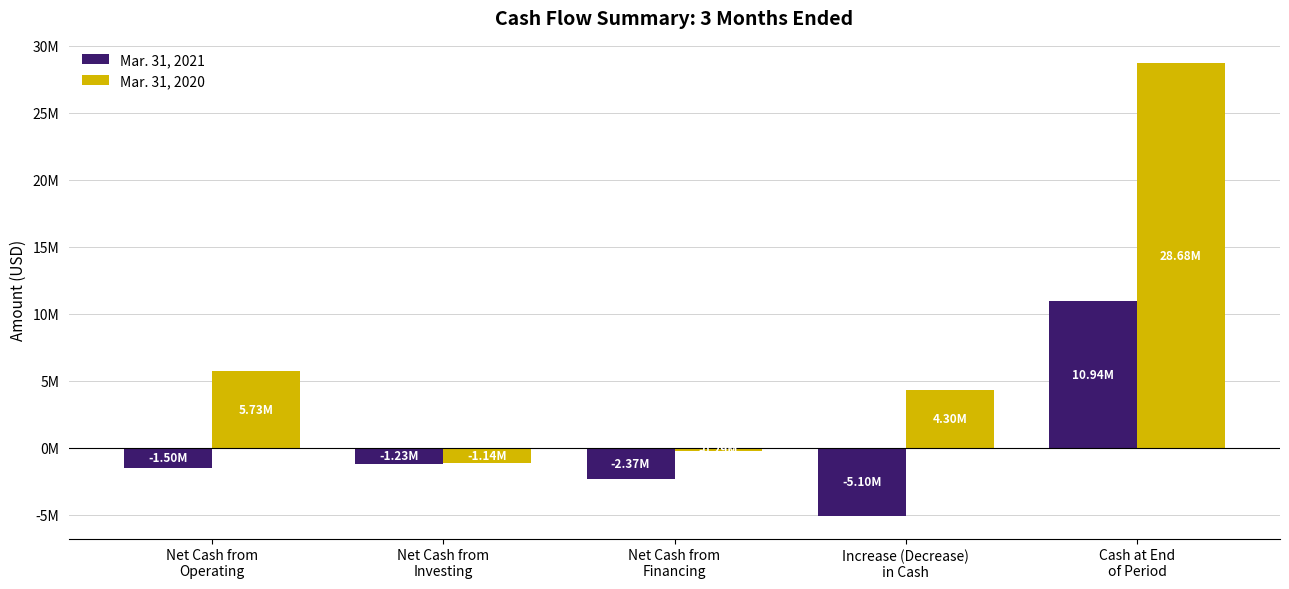

At Net Cash from
Operating, list the series in order from largest to smallest.

Mar. 31, 2020, Mar. 31, 2021